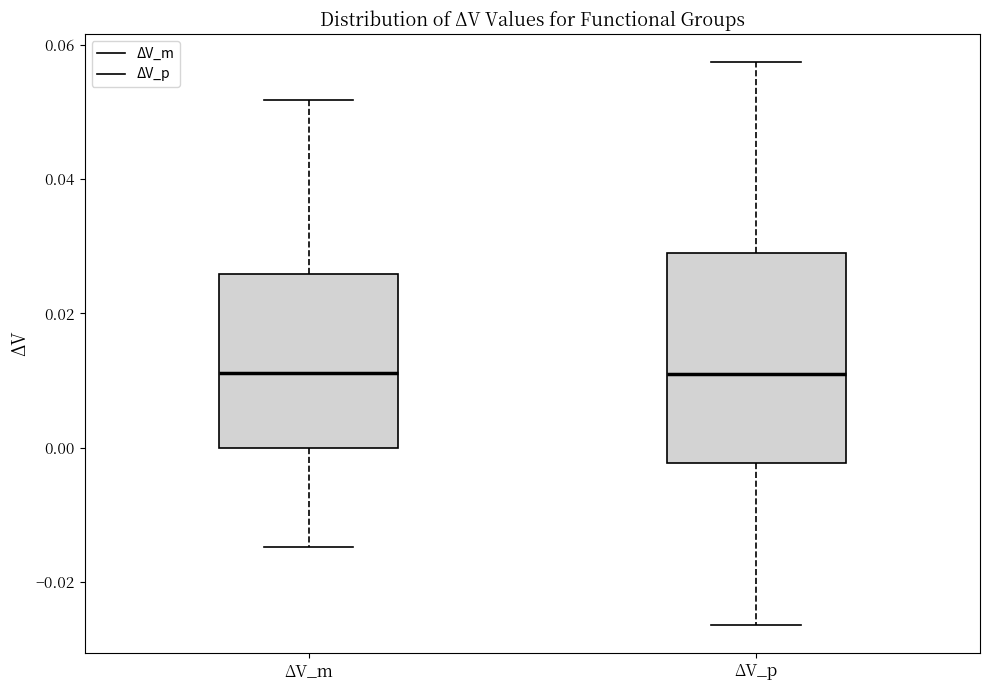

Comparing the boxes themselves (not the whiskers), which one is the tallest?

ΔV_p